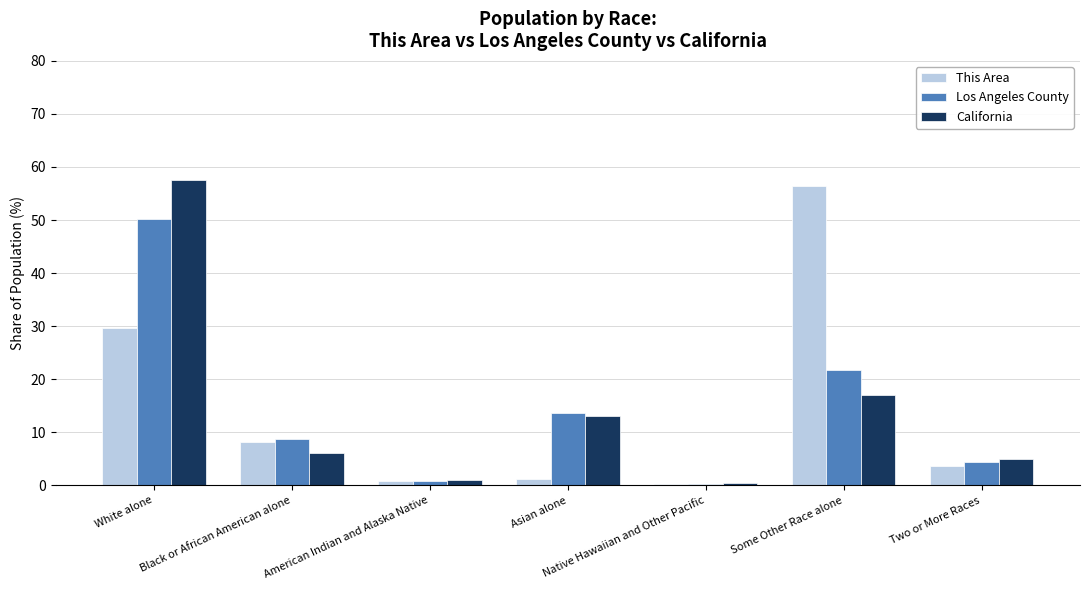

What are all the series names shown in the legend?

This Area, Los Angeles County, California